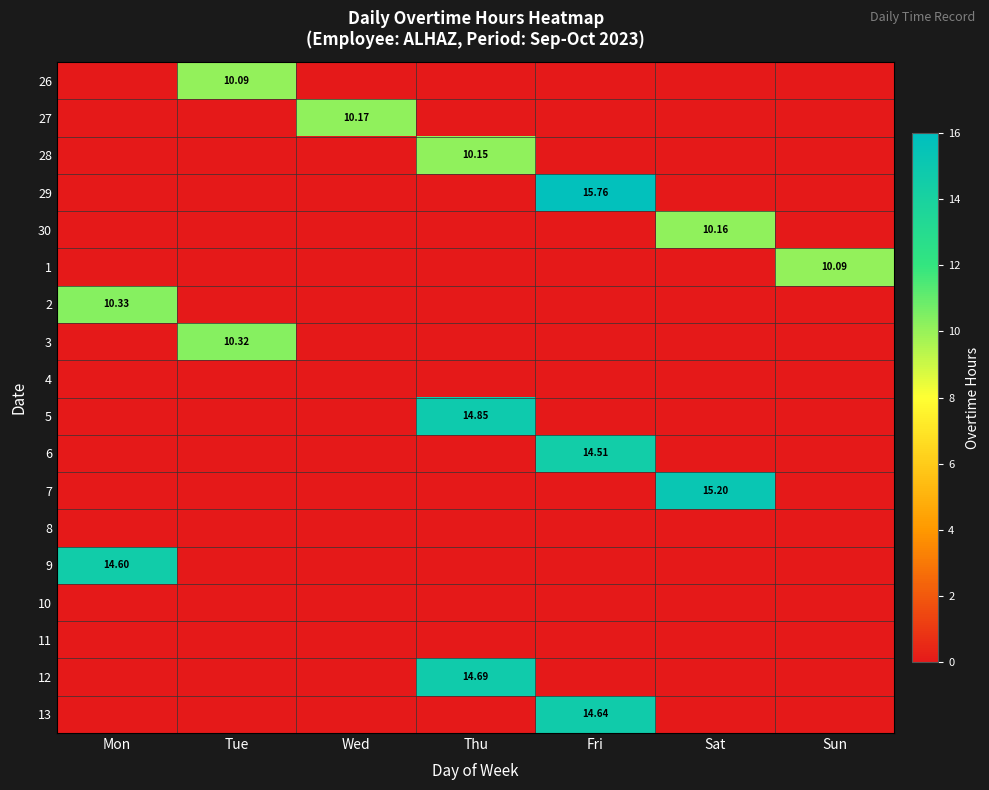

Is the value of 11 at Mon greater than the value of 12 at Wed?

No